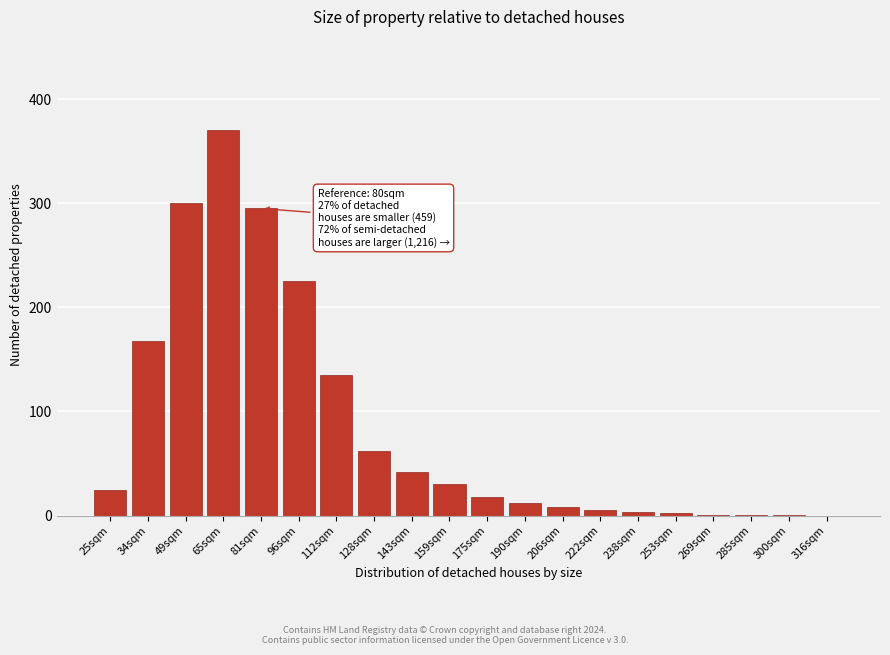

What is the greatest value displayed?

370